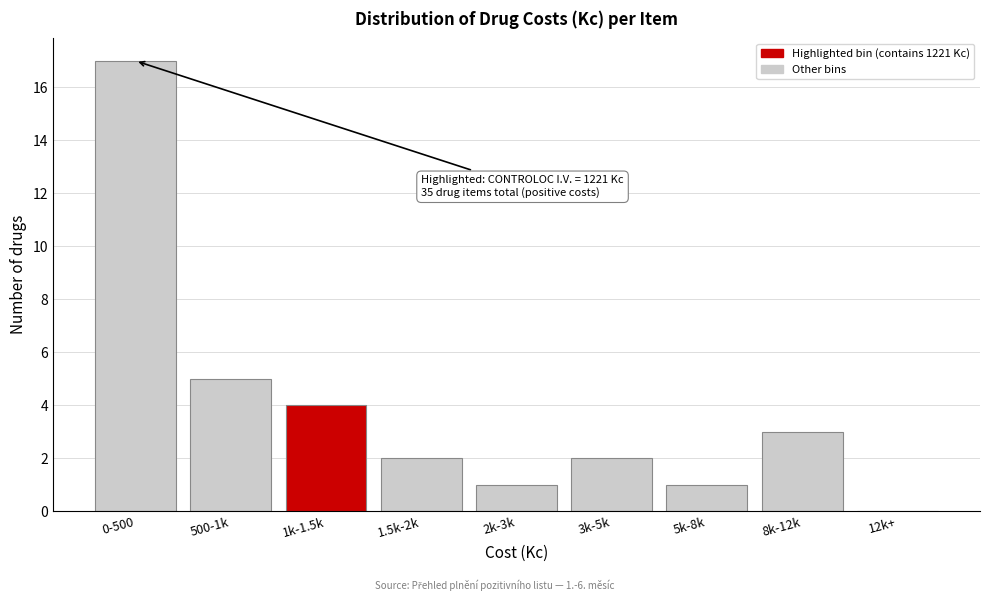

Reading right to left, transcribe all the data shown in this chart.

12k+=0	8k-12k=3	5k-8k=1	3k-5k=2	2k-3k=1	1.5k-2k=2	1k-1.5k=4	500-1k=5	0-500=17